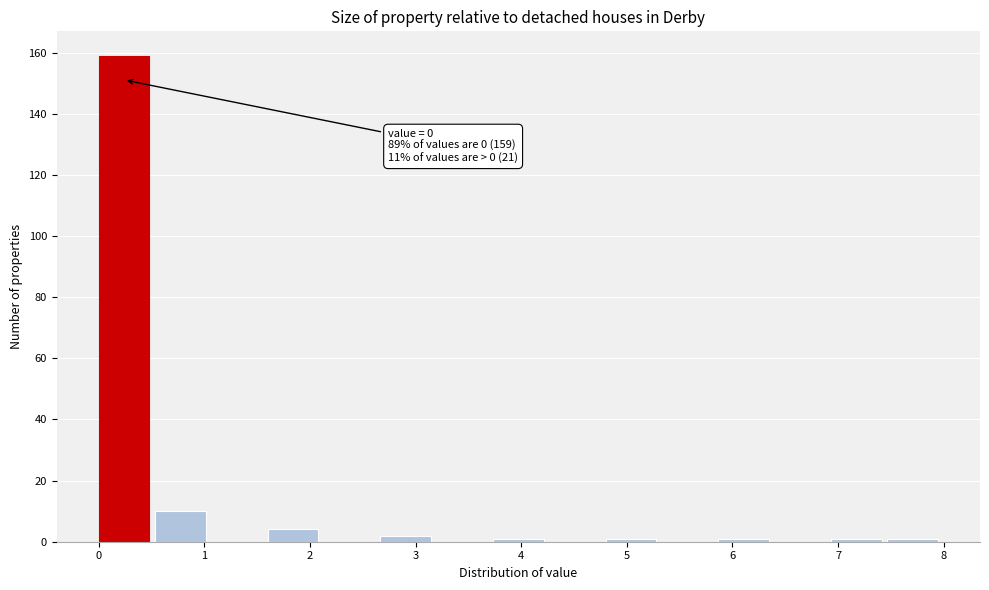

Over which range of the x-axis is the bar tallest?

0.0 to 0.5